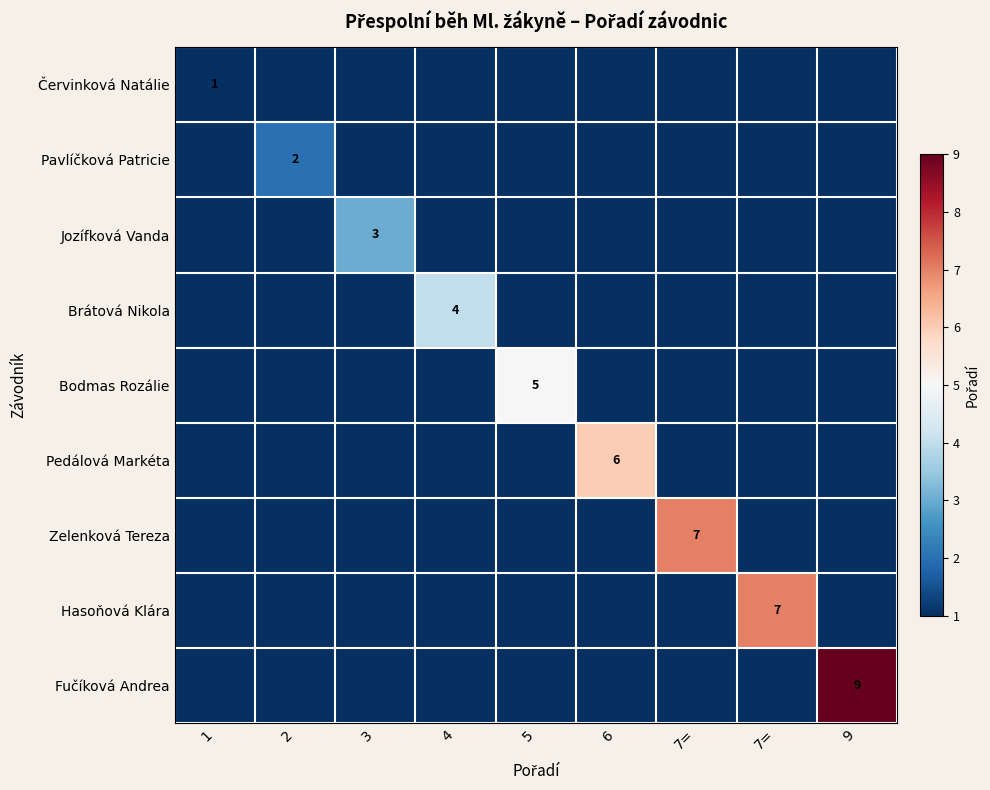

At 2, list the series in order from smallest to largest.

Červinková Natálie, Jozífková Vanda, Brátová Nikola, Bodmas Rozálie, Pedálová Markéta, Zelenková Tereza, Hasoňová Klára, Fučíková Andrea, Pavlíčková Patricie